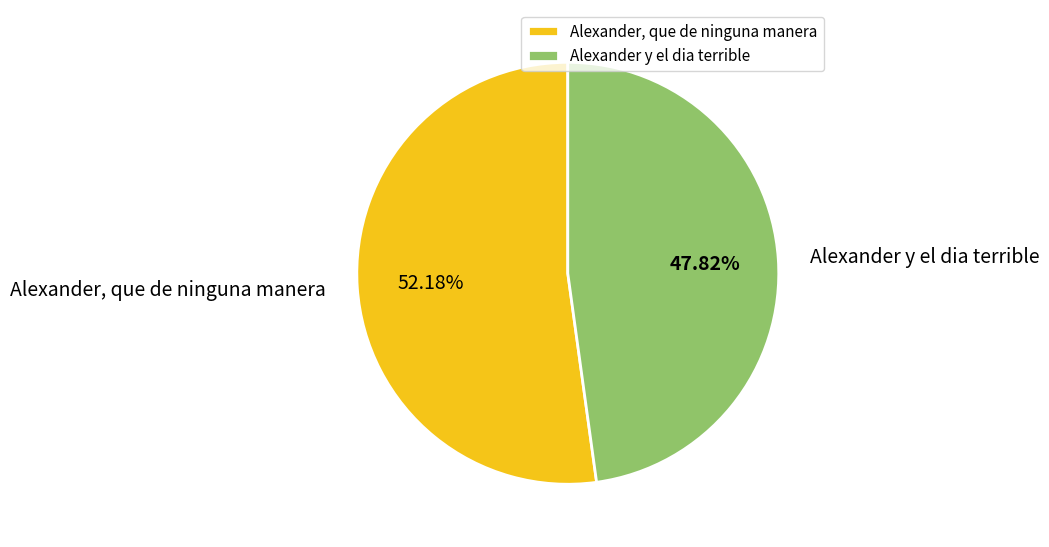

True or false: Alexander y el dia terrible accounts for 48% of the total.

True